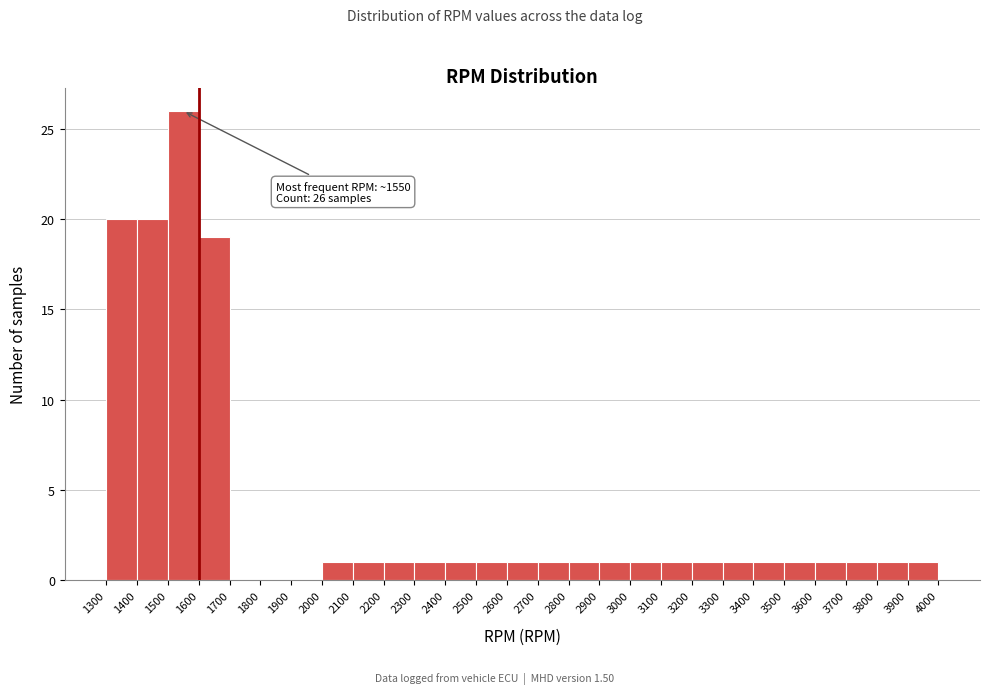

Which range on the x-axis has the tallest bar?

1500 to 1600